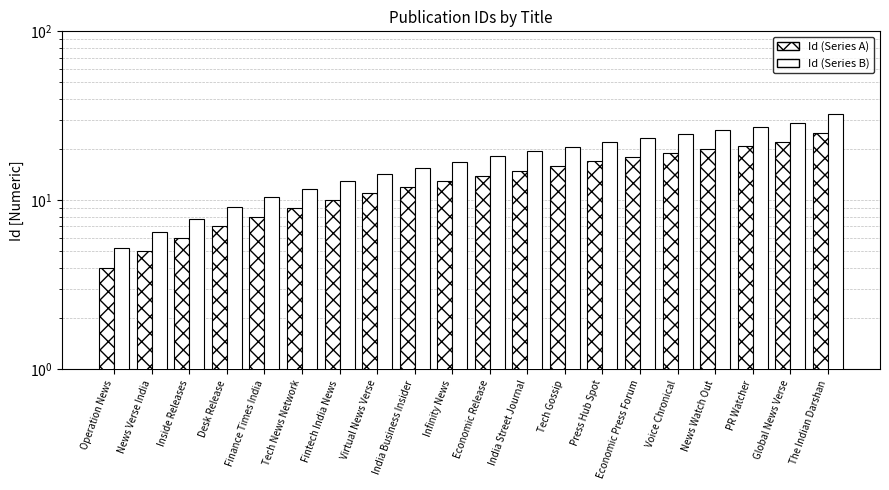

At which label does Id (Series B) first exceed 18?

Economic Release